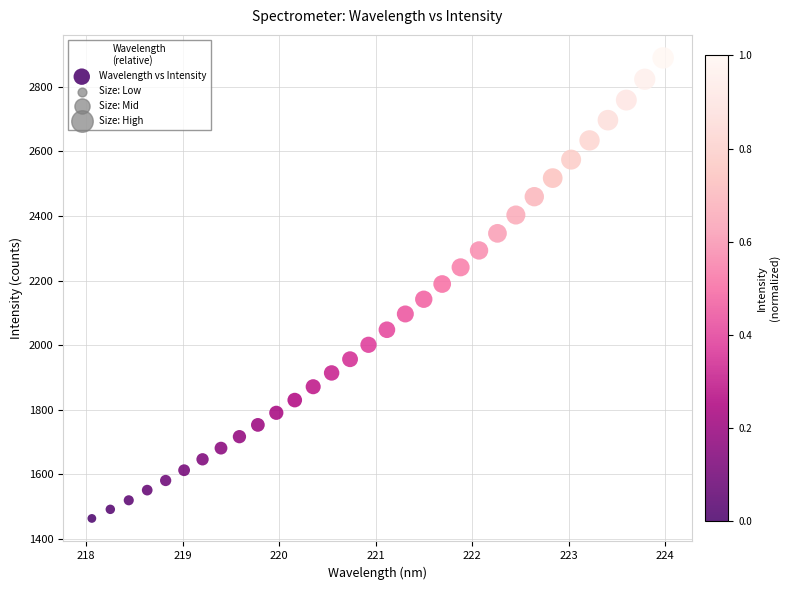

What is the range of Y values (max minus min)?

1426.9